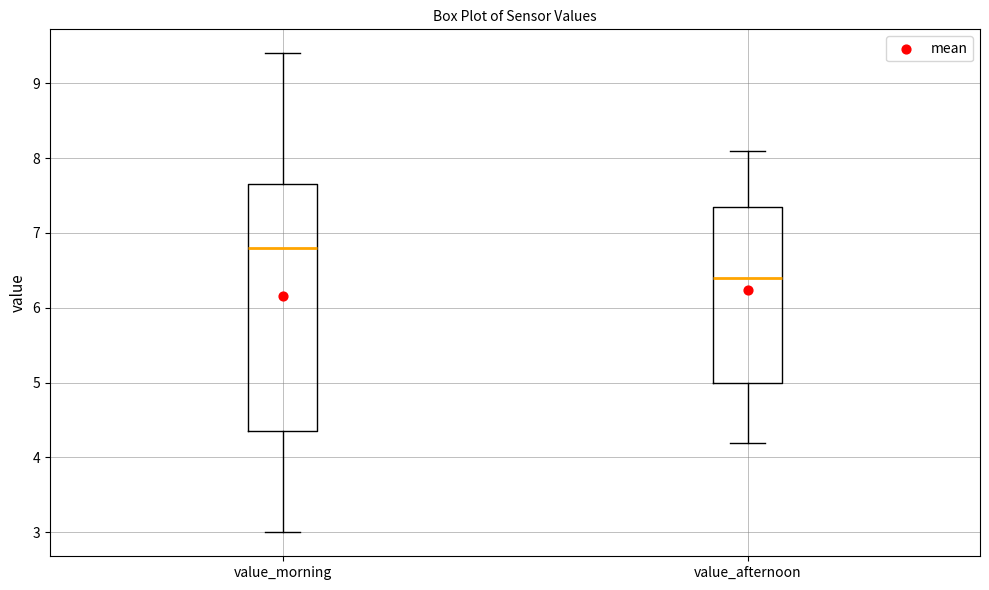

Which box is the tallest, from its lower edge to its upper edge?

value_morning